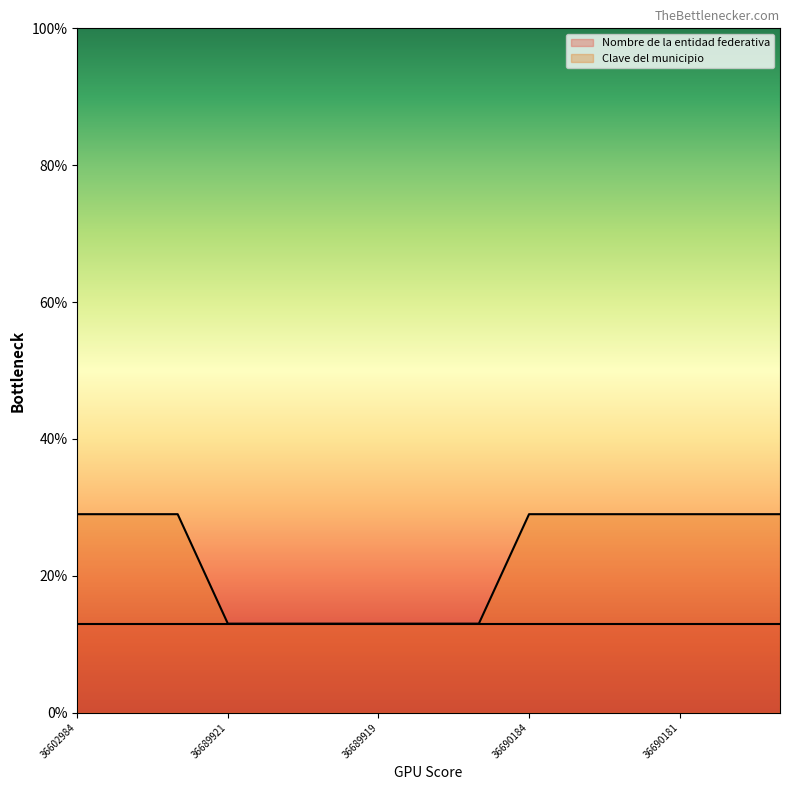

True or false: Nombre de la entidad federativa has a value of 13 at 36689919.

True